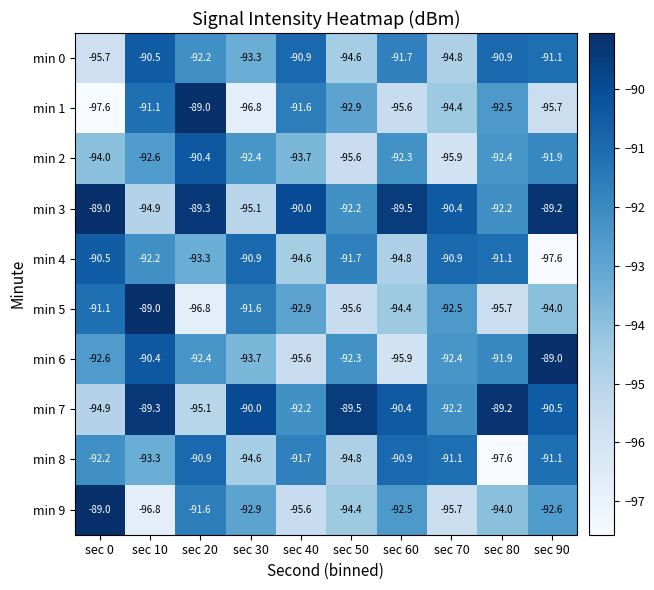

What is the difference between the maximum and minimum values in the min 5 series?

7.8